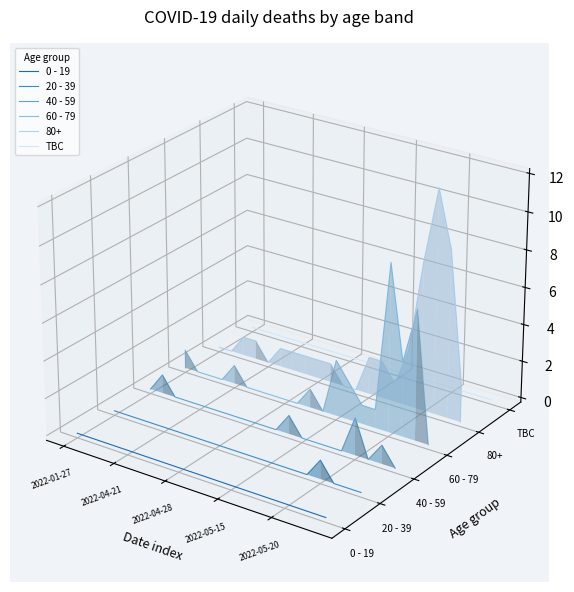

True or false: TBC has more than 0 interior local peaks.

False